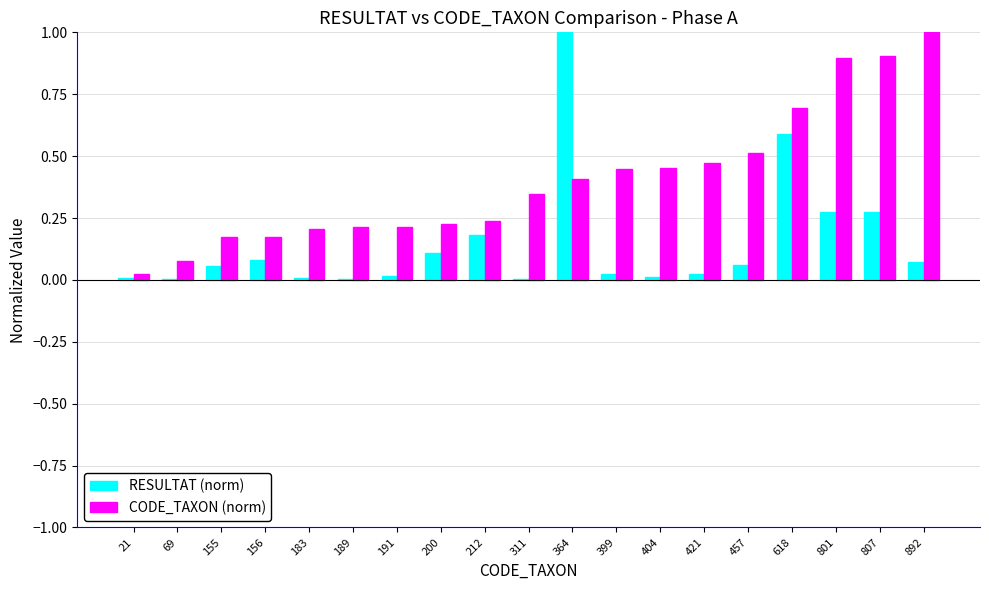

Which series has the largest total across all categories?

CODE_TAXON (norm)